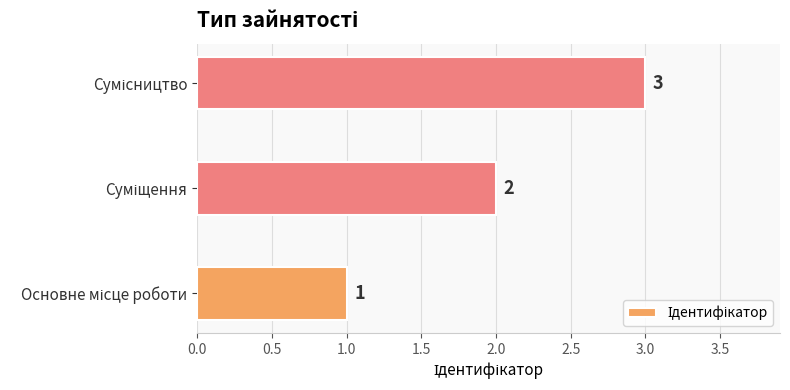

How many distinct data groups are displayed?

1